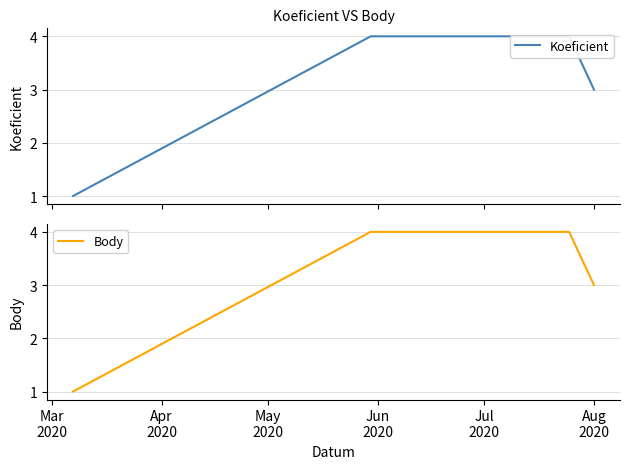

What is the maximum value for Body?

4